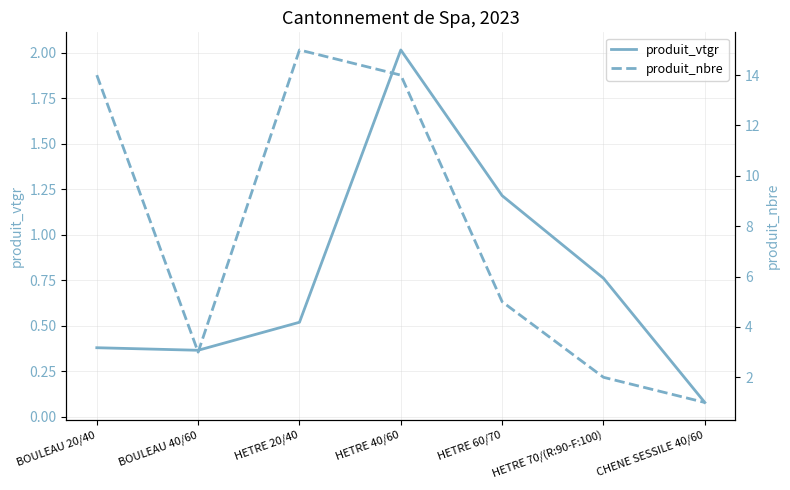

Rank the categories by produit_vtgr value from highest to lowest.

HETRE 40/60, HETRE 60/70, HETRE 70/(R:90-F:100), HETRE 20/40, BOULEAU 20/40, BOULEAU 40/60, CHENE SESSILE 40/60